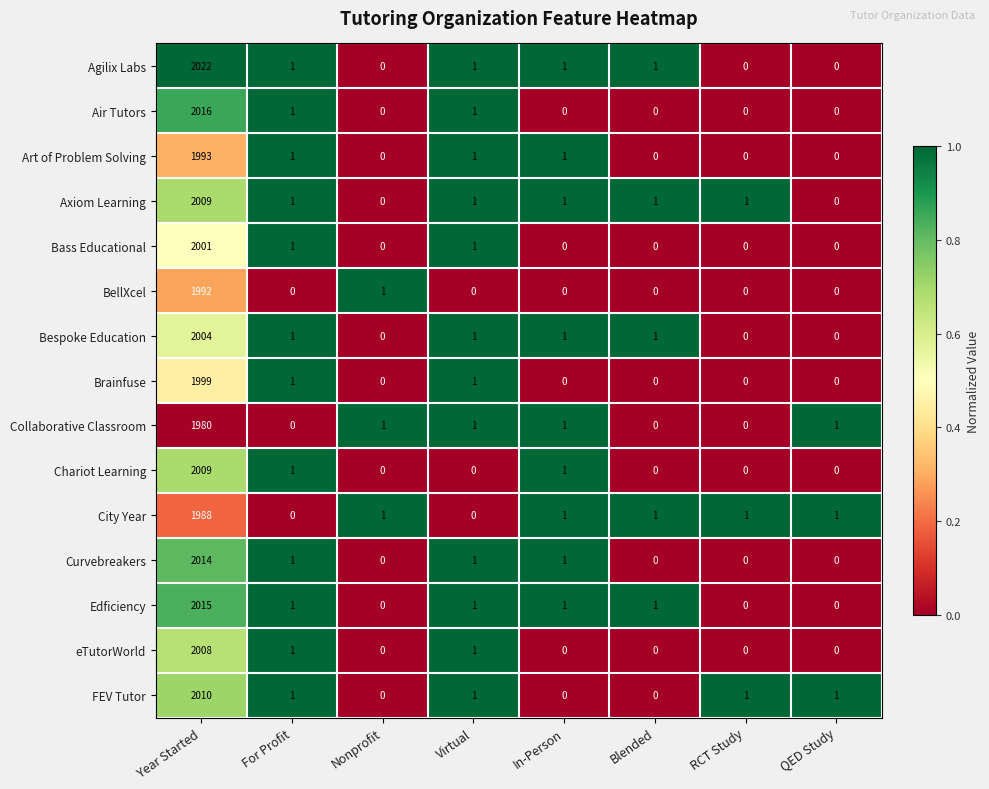

Where does the Edficiency series first go above 1?

Year Started